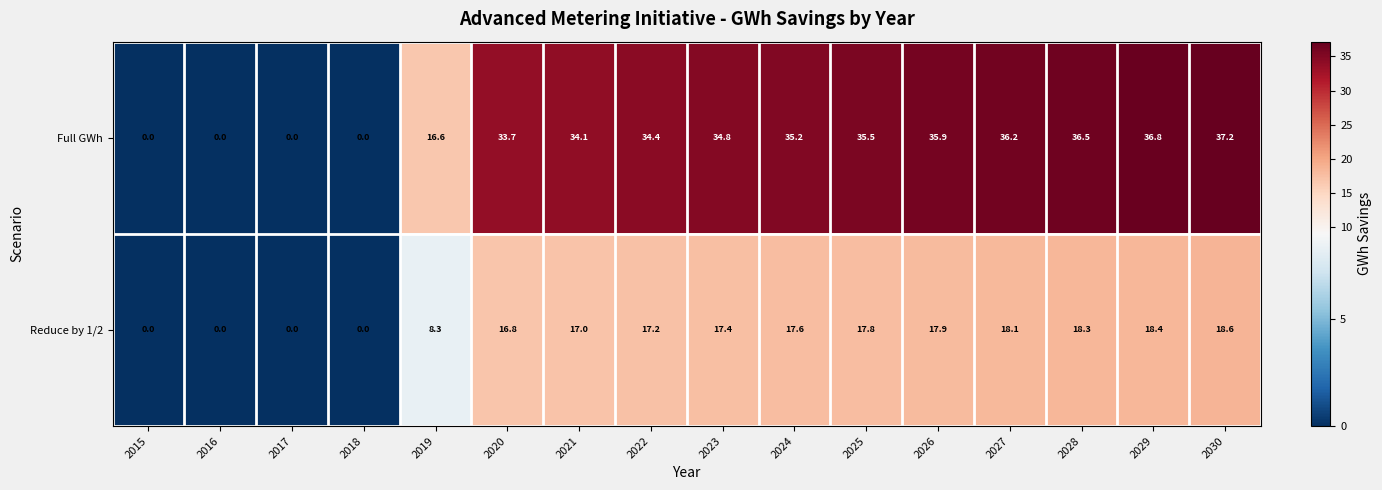

Rank the series at 2026 from lowest to highest value.

Reduce by 1/2, Full GWh